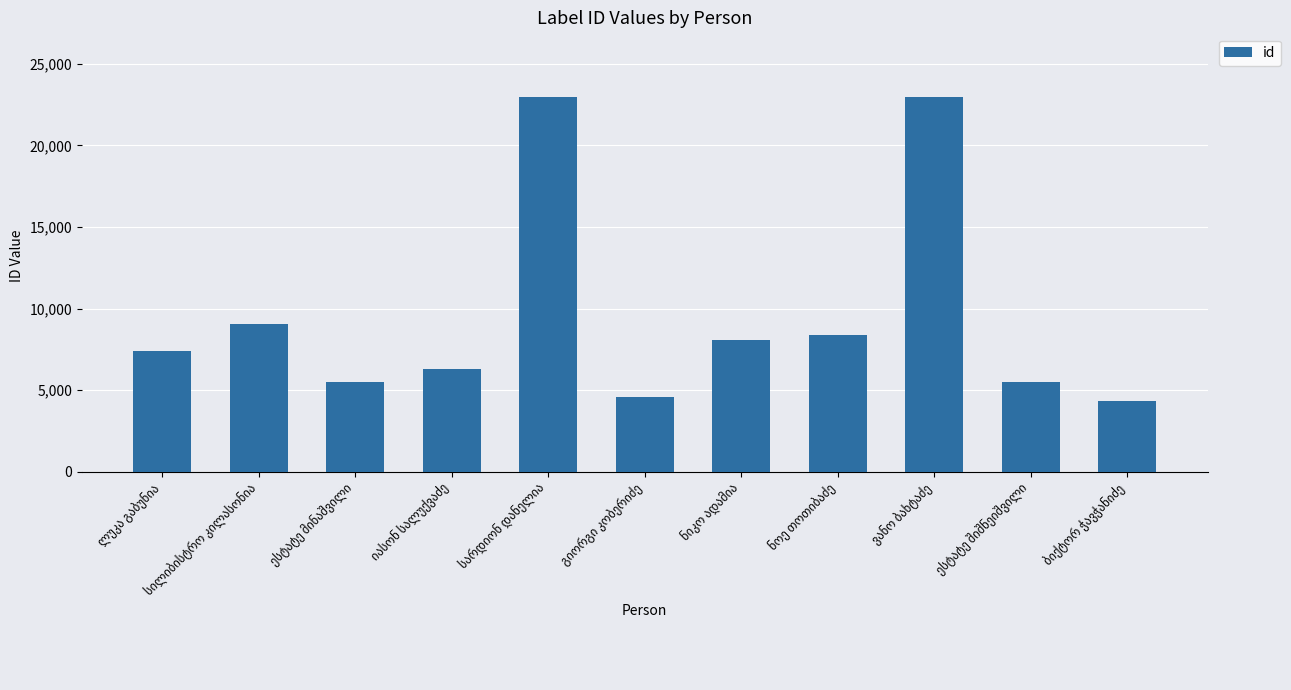

What is the value of the 1st bar from the left?

7394